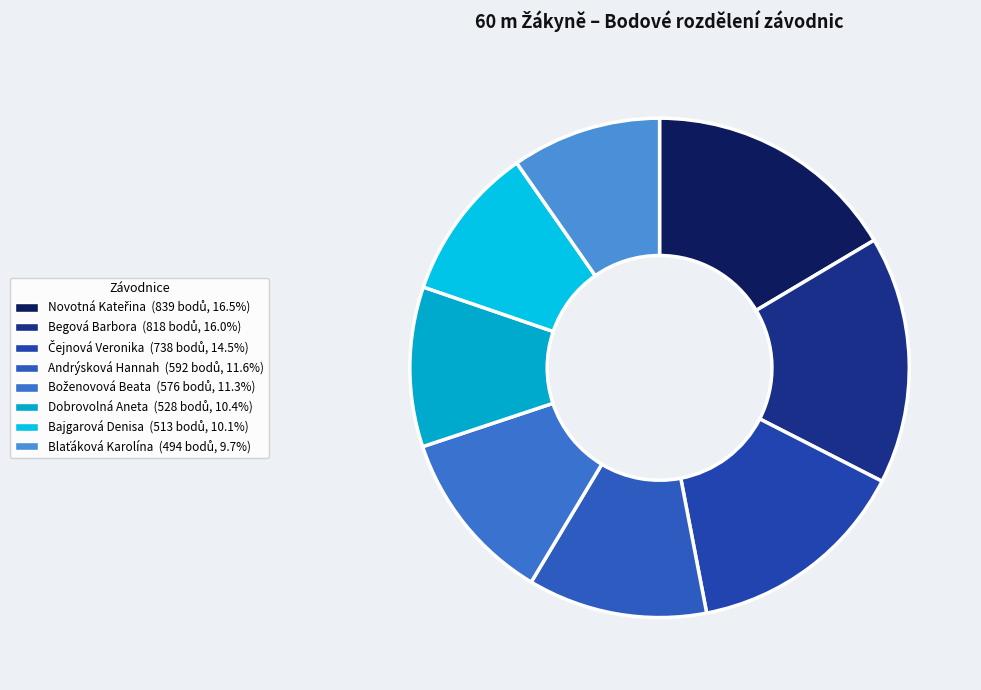

Count the number of slices in the pie.

8